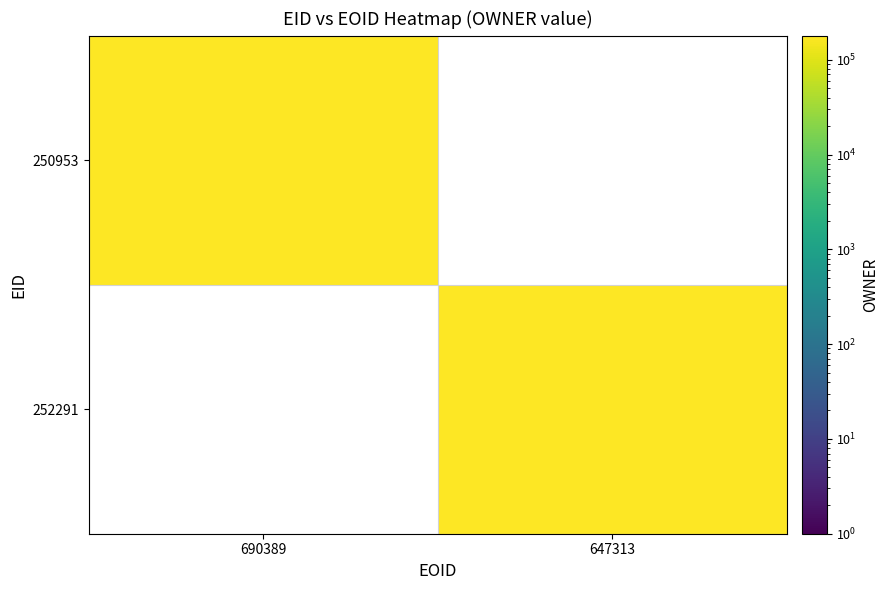

Rank the series at 690389 from lowest to highest value.

250953, 252291